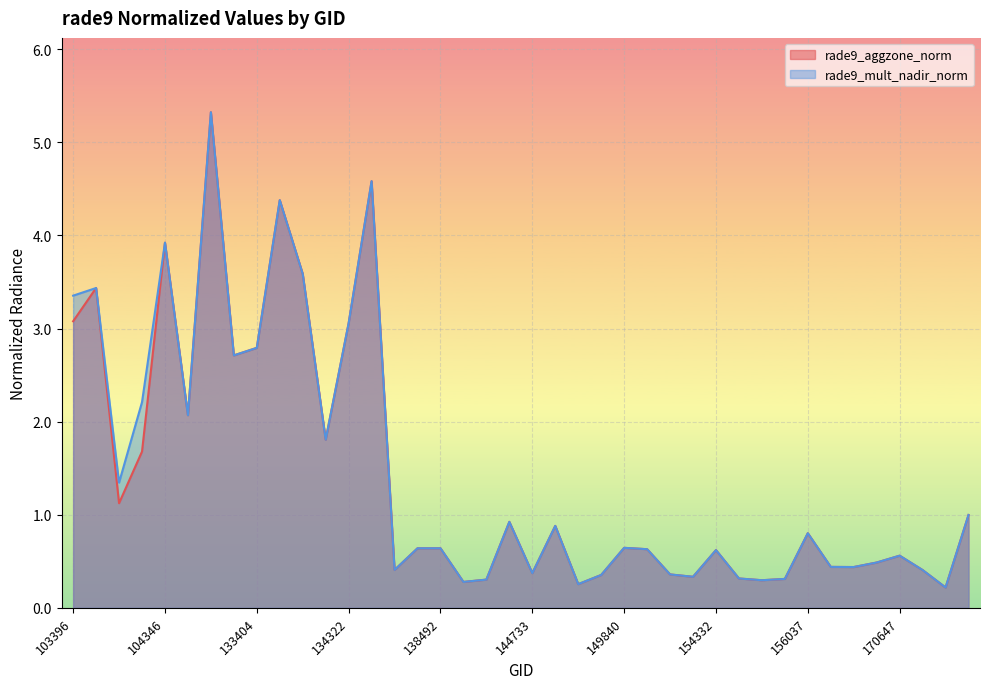

True or false: rade9_mult_nadir_norm has a value of 0.4 at 169540.

True